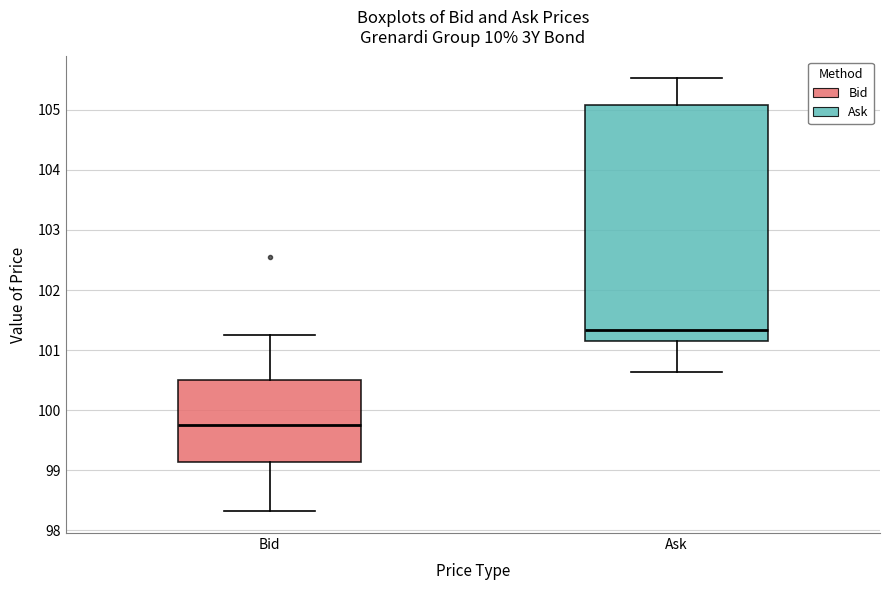

Reading left to right, read every box against the y-axis: the position of its median line, the range the box covers, and the ends of its whiskers. The values are not printed on the chart, so give them approximately, as read against the axis.

Bid: median 99.8, box 99.1 to 100.5, whiskers 98.3 to 101.3
Ask: median 101.3, box 101.1 to 105.1, whiskers 100.6 to 105.5